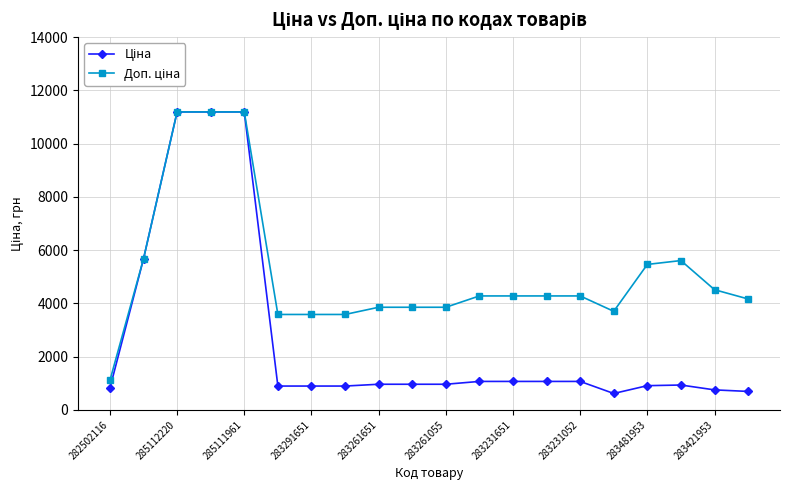

How many lines are shown in the chart?

2